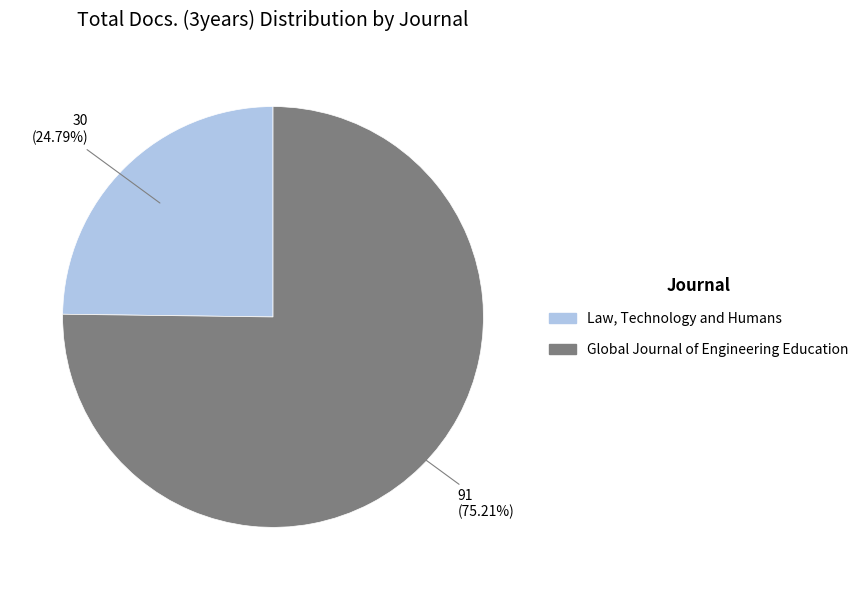

True or false: Global Journal of Engineering Education accounts for 70% of the total.

False